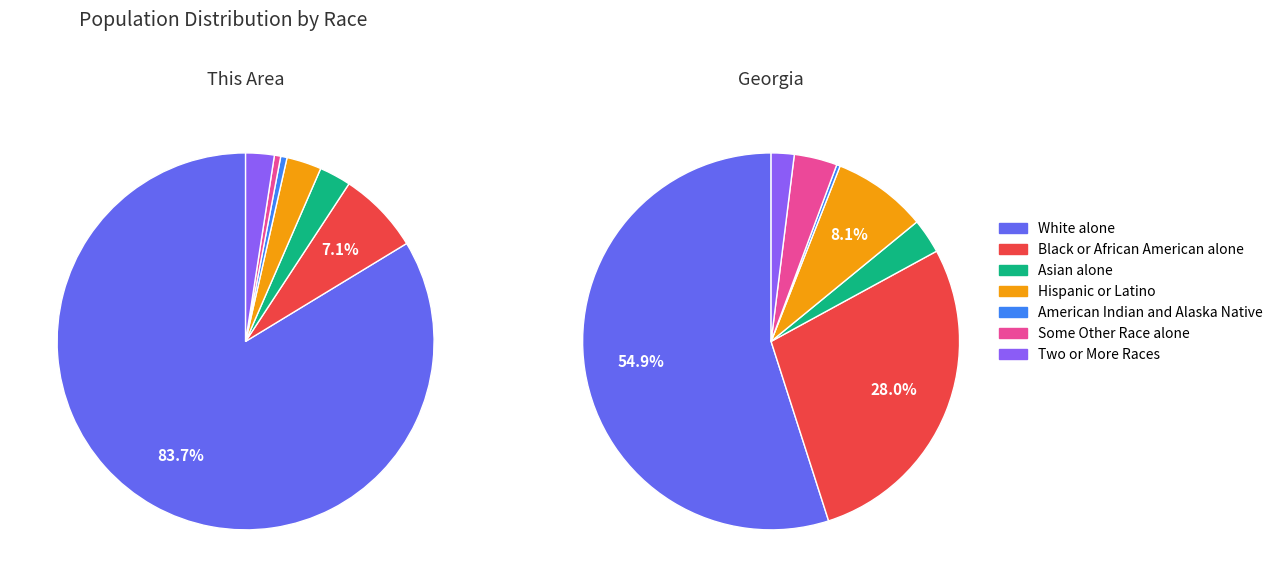

At Two or More Races, list the series in order from largest to smallest.

Georgia, This Area